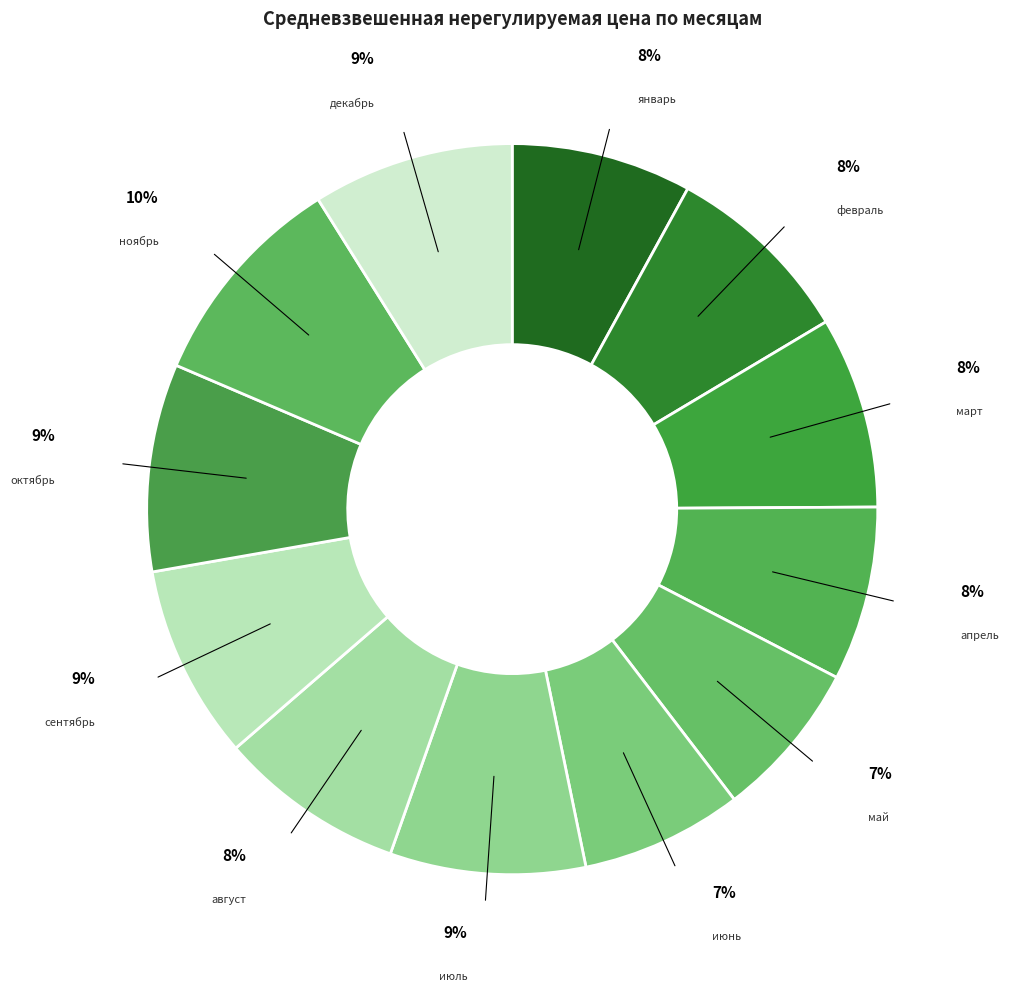

The февраль slice represents 3% of the pie. True or false?

False